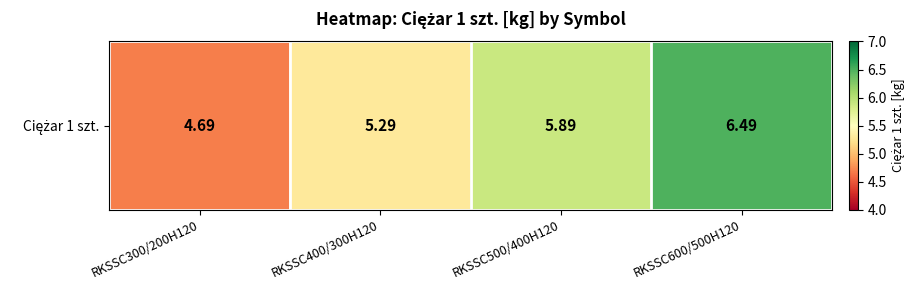

What is the sum of the values at RKSSC300/200H120 and RKSSC600/500H120?

11.2